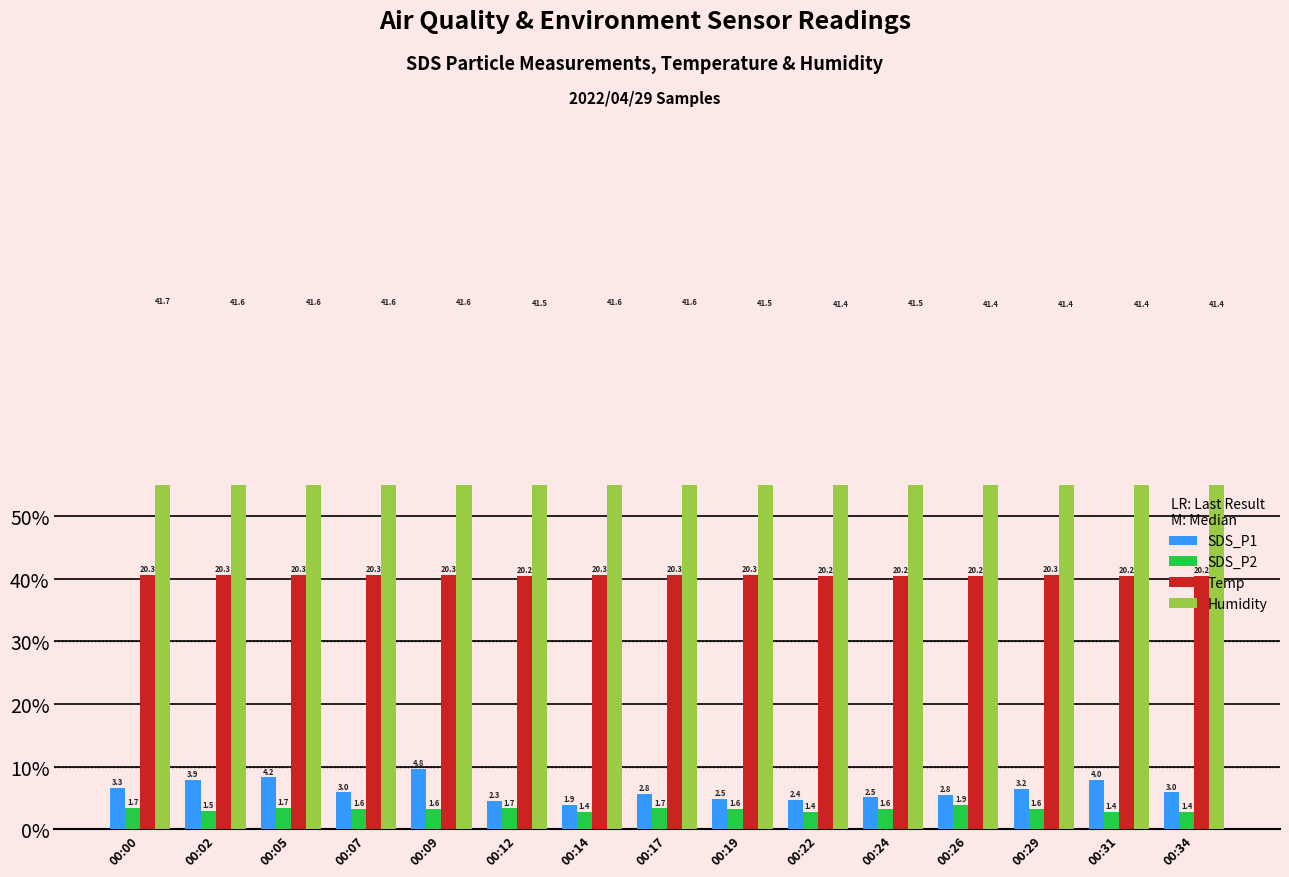

What is the difference between the maximum and second lowest values in the SDS_P1 series?

5.0